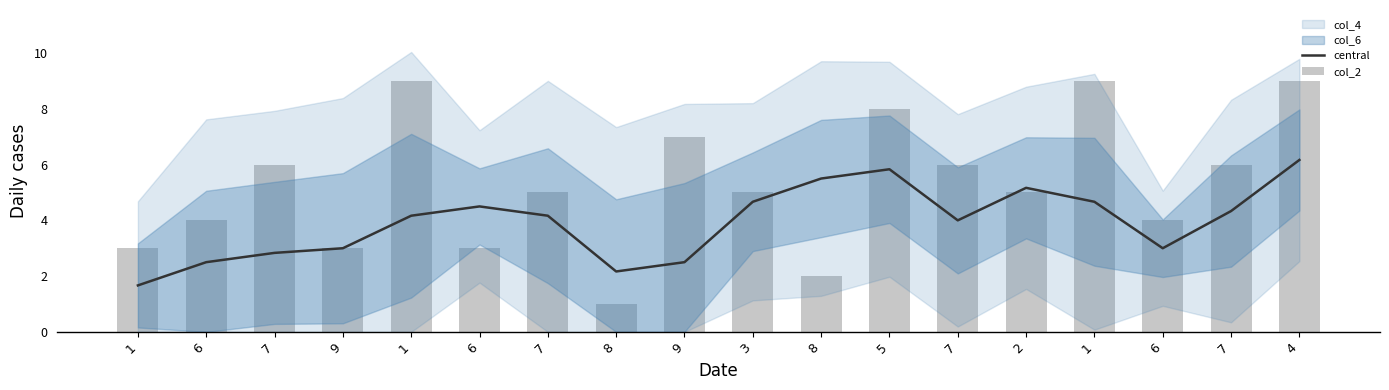

Where does the central series first go above 4?

1